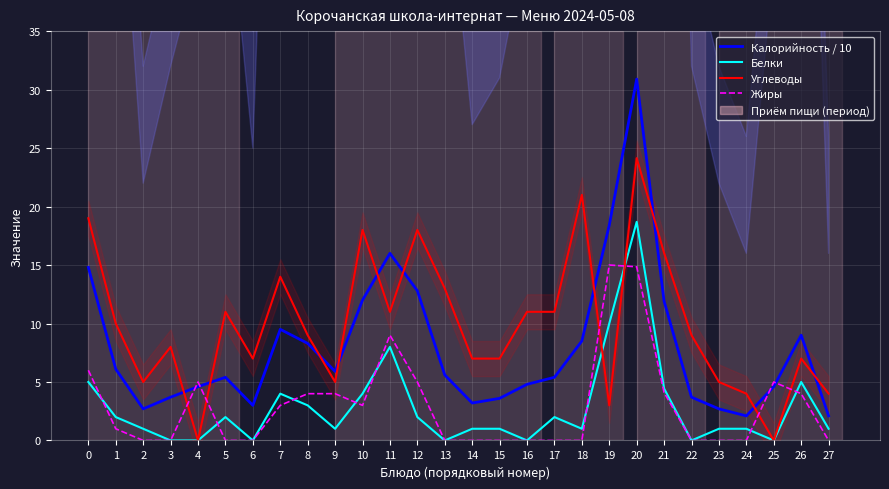

What is the value of the Жиры point at the 21st from the left?

14.8